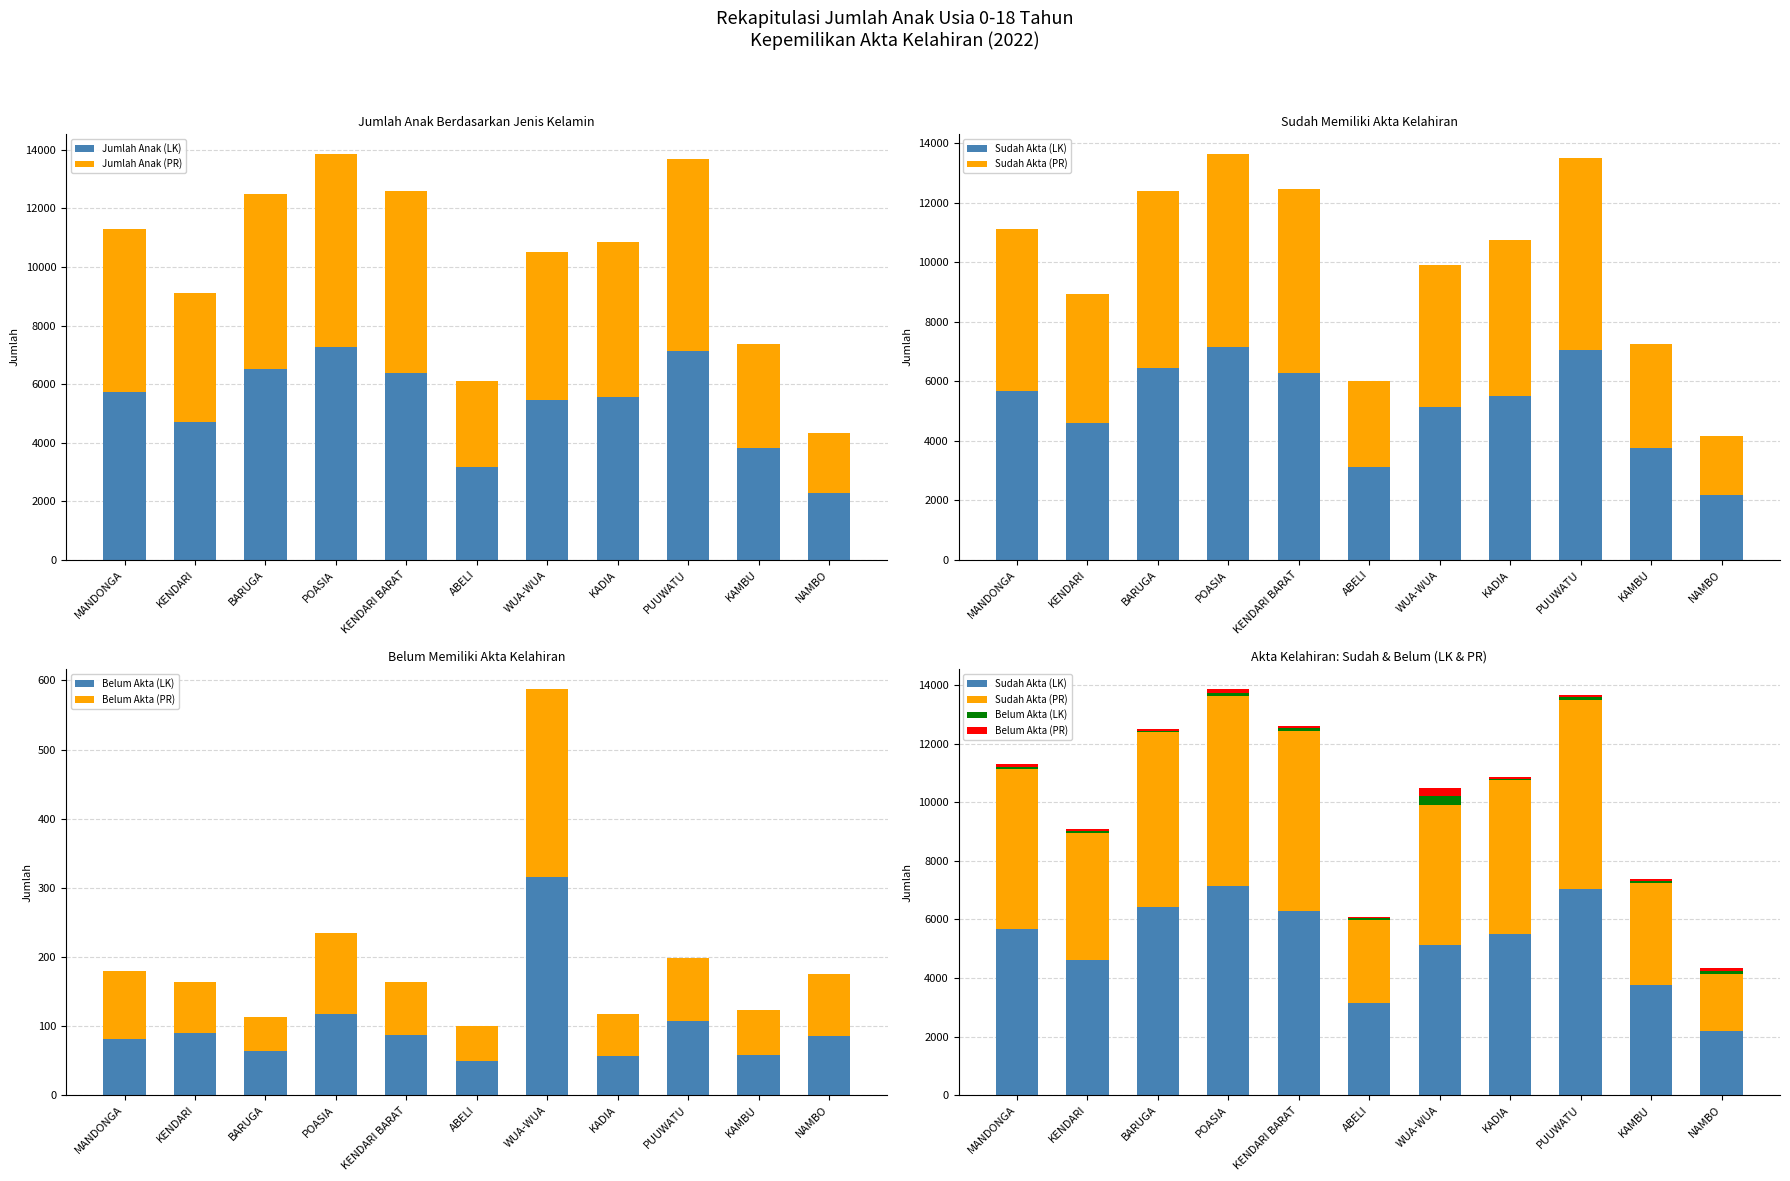

How many values in the Sudah Akta (PR) series are below 5228?

5